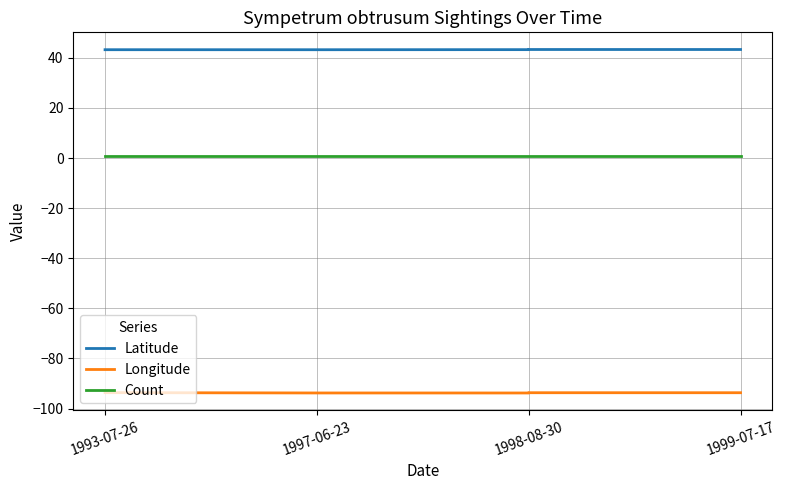

Rank the categories by Count value from lowest to highest.

1993-07-26, 1997-06-23, 1998-08-30, 1998-08-30, 1999-07-17